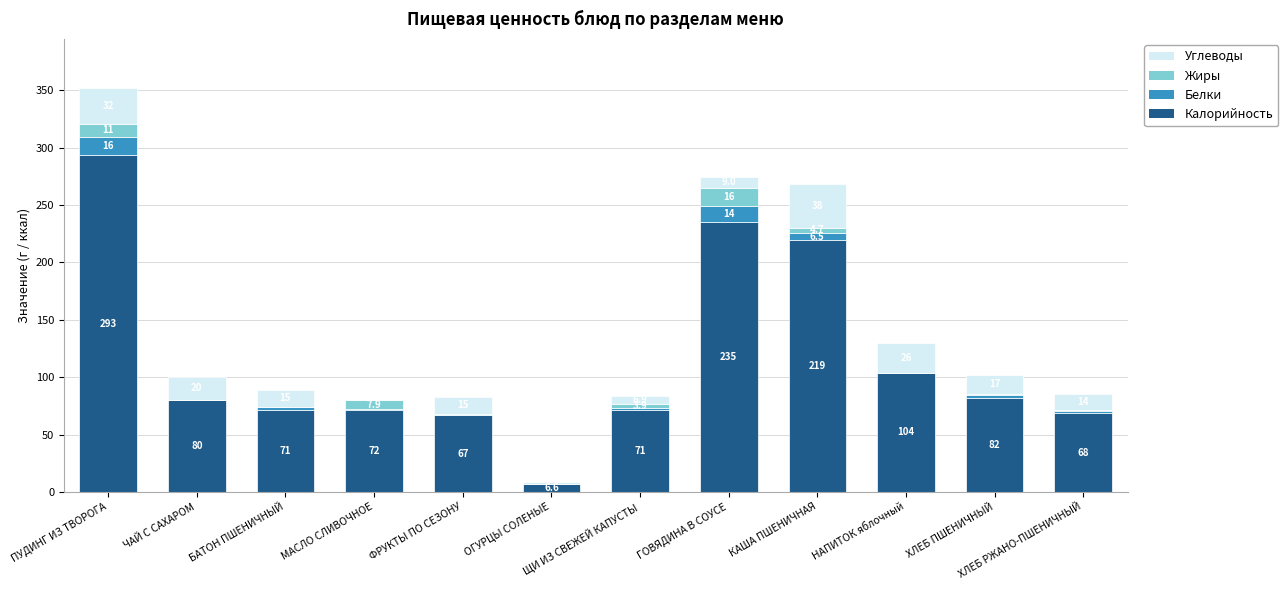

At which category is the sum across all series the highest?

ПУДИНГ ИЗ ТВОРОГА